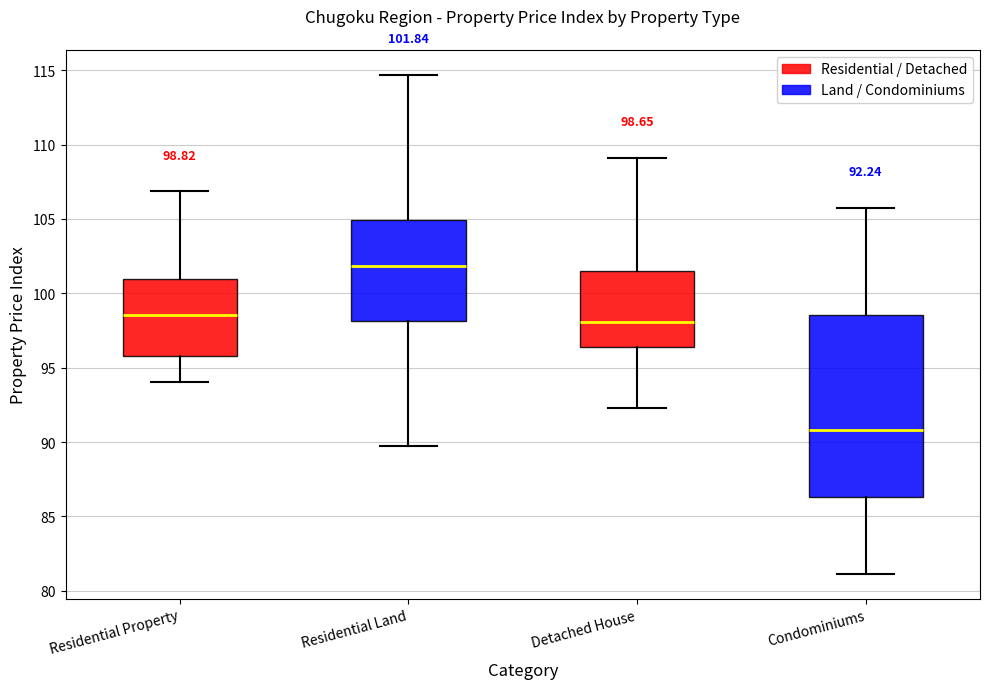

Which box's median line is the highest?

Residential Land